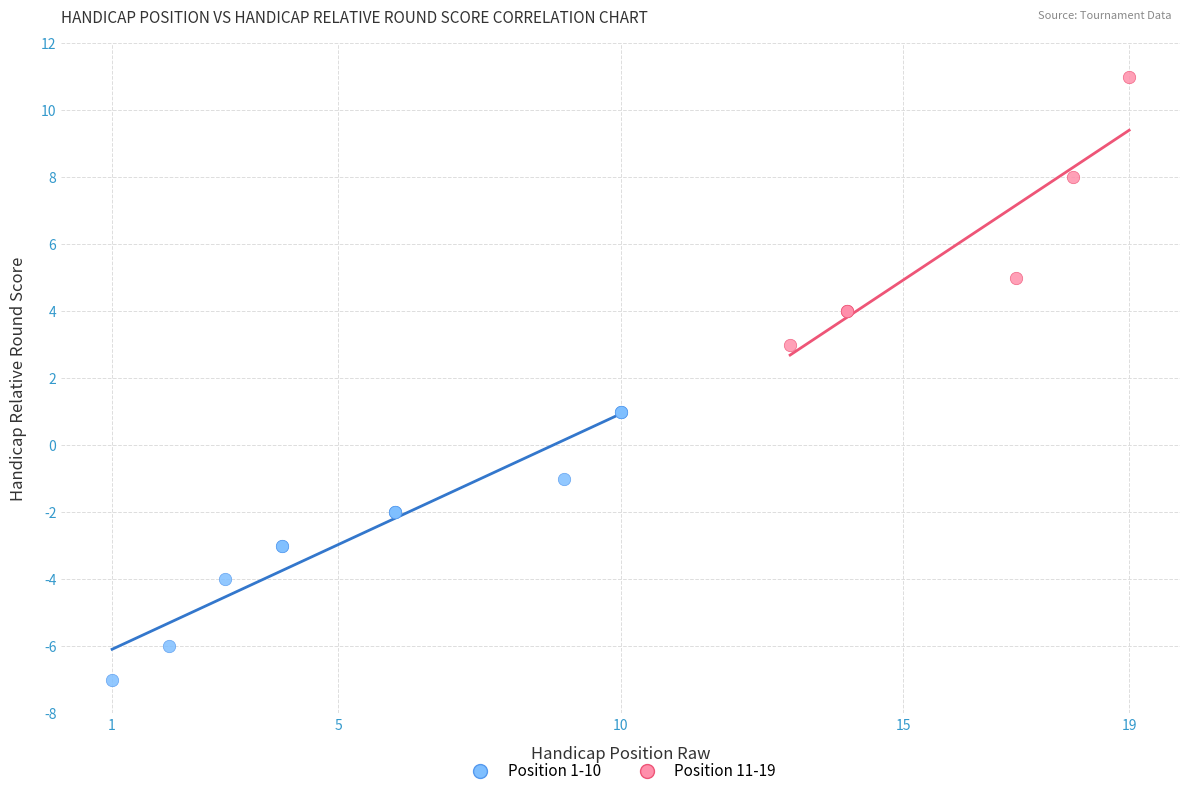

Which series reaches the minimum Y coordinate?

Position 1-10